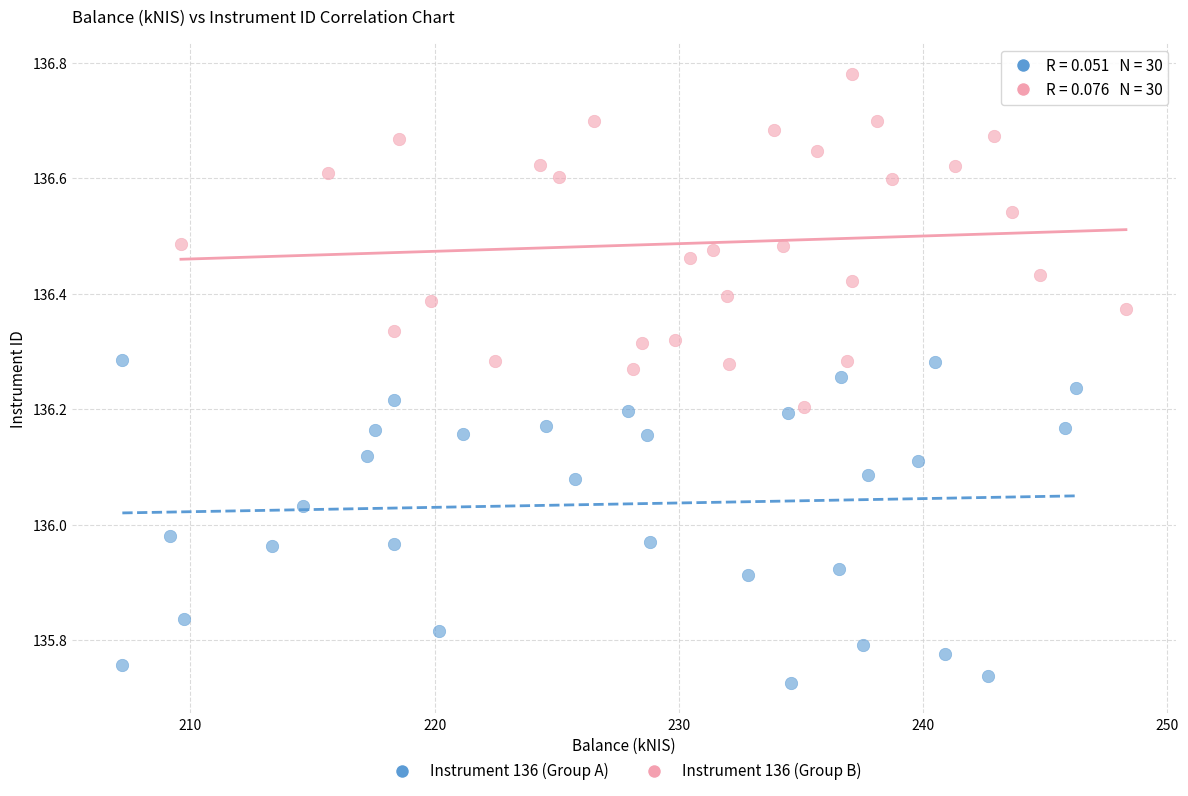

Which series contains the lowest Y value?

Instrument 136 (Group A)